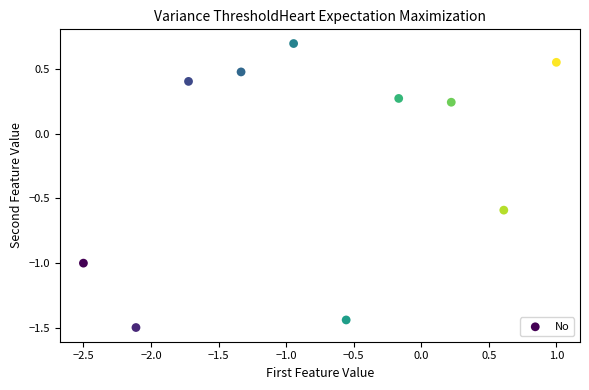

What is the range of Y values (max minus min)?

2.2